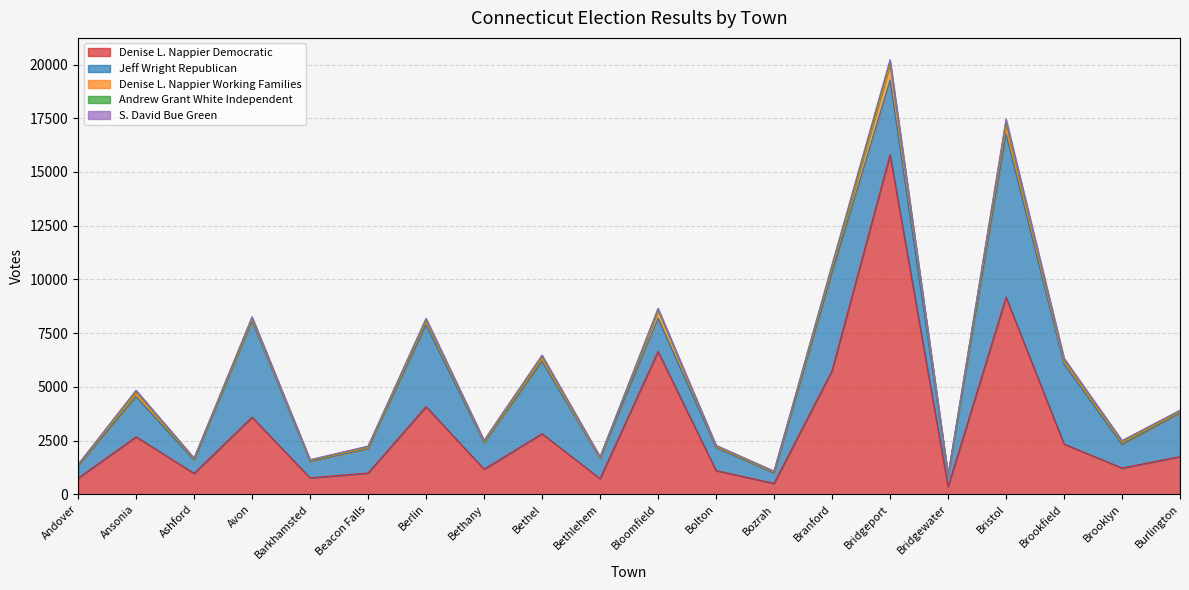

What is the spread (max minus min) of values at Bloomfield?

6595